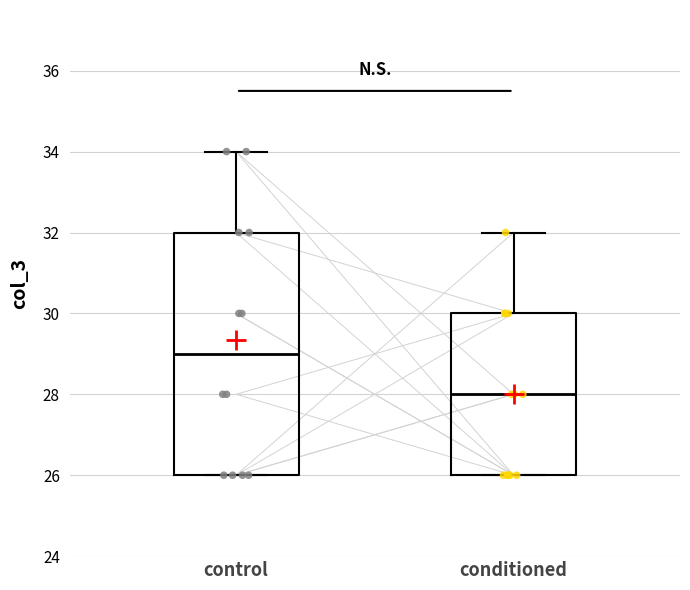

Where does the median line of the box for conditioned sit on the y-axis? The values are not printed on the chart, so give them approximately, as read against the axis.

28